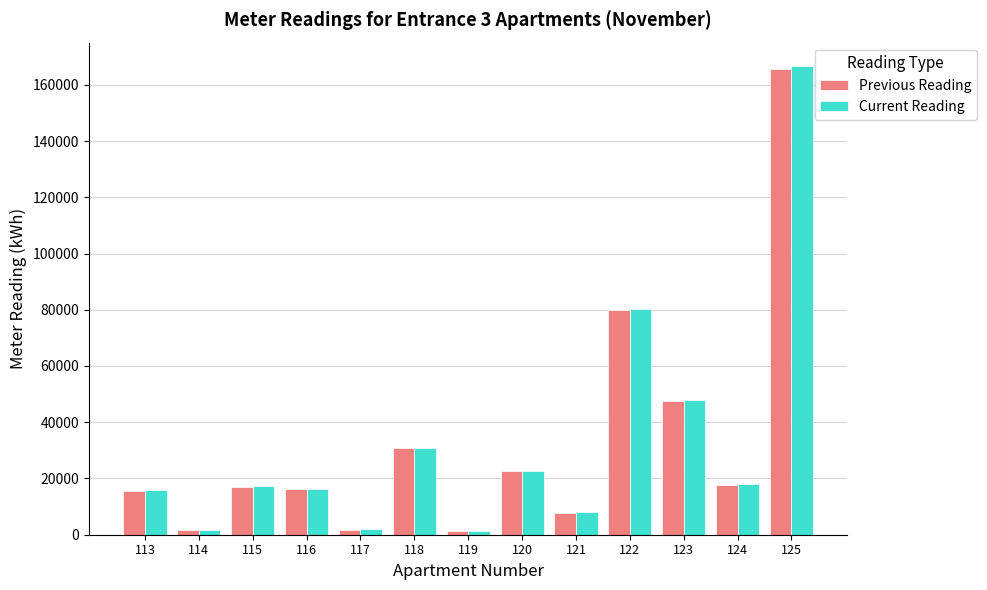

At which category is the sum across all series the highest?

125